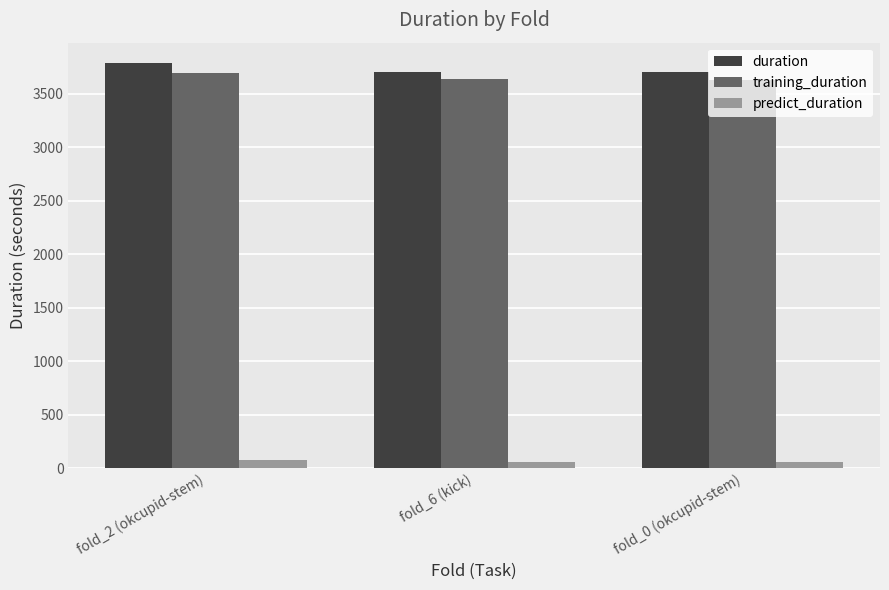

Is it true that duration equals 3706.7 at fold_6 (kick)?

True